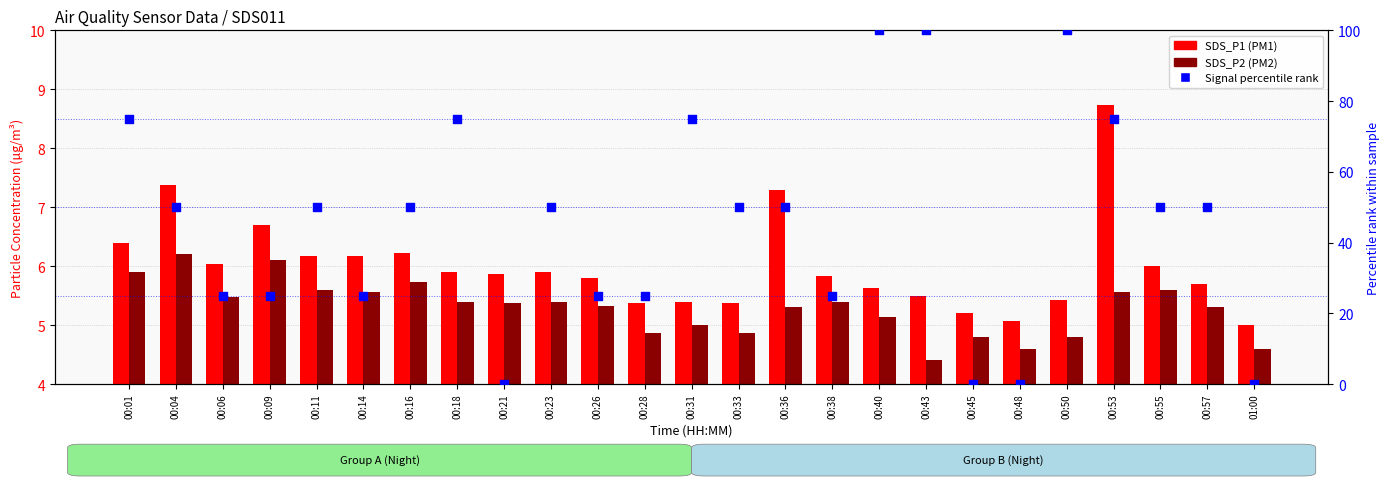

Which series has the largest total across all categories?

Signal percentile rank